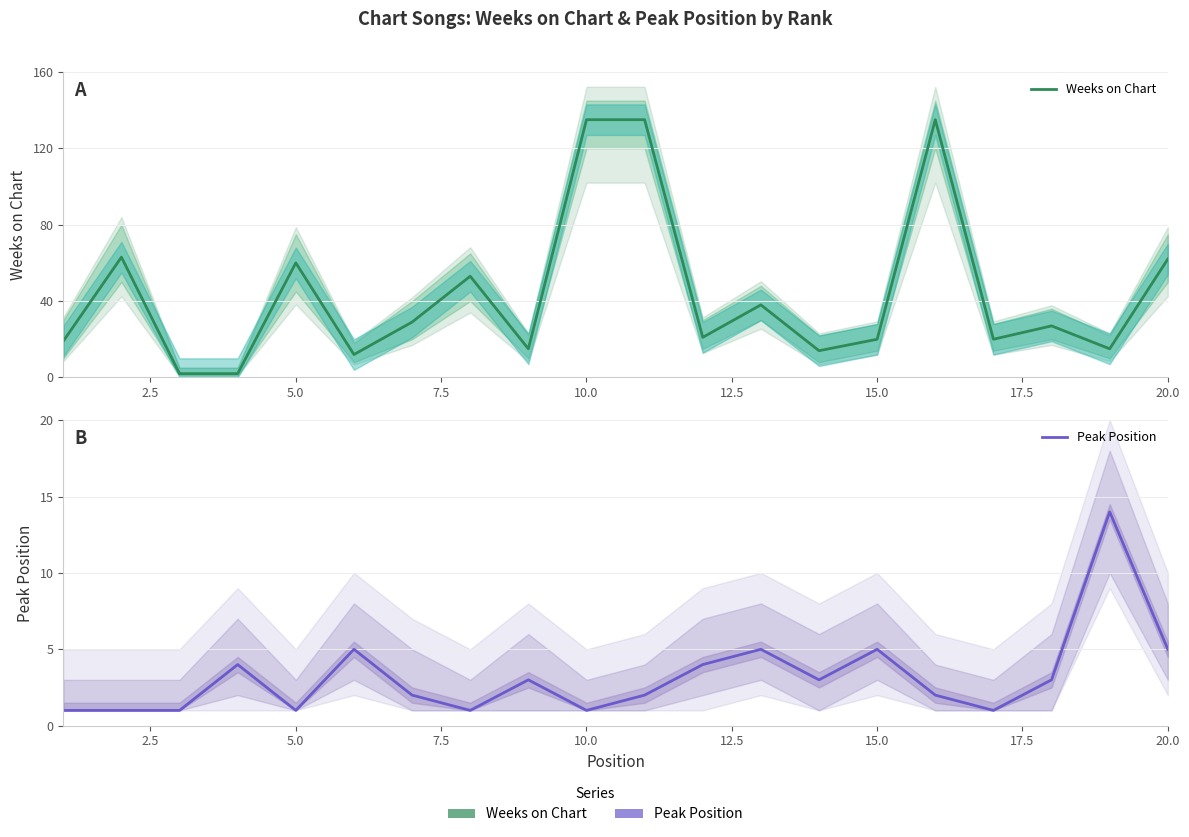

True or false: Weeks on Chart has more than 0 points higher than both neighbors.

True